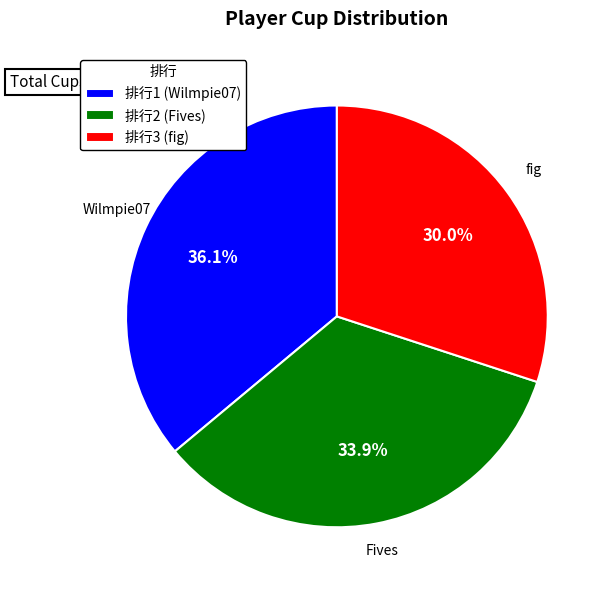

Rank the categories by value from highest to lowest.

排行1 (Wilmpie07), 排行2 (Fives), 排行3 (fig)